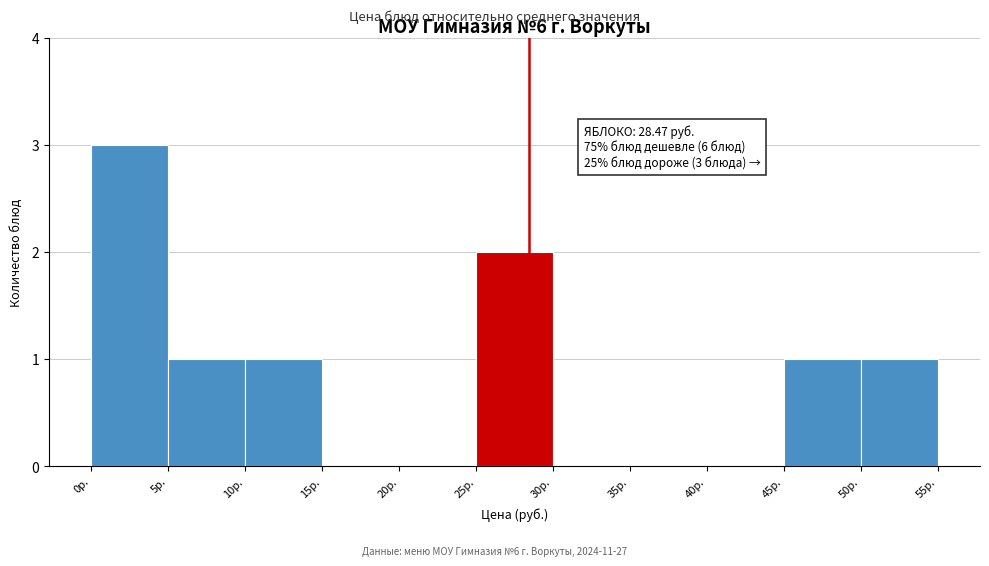

Which range on the x-axis has the tallest bar?

0 to 5